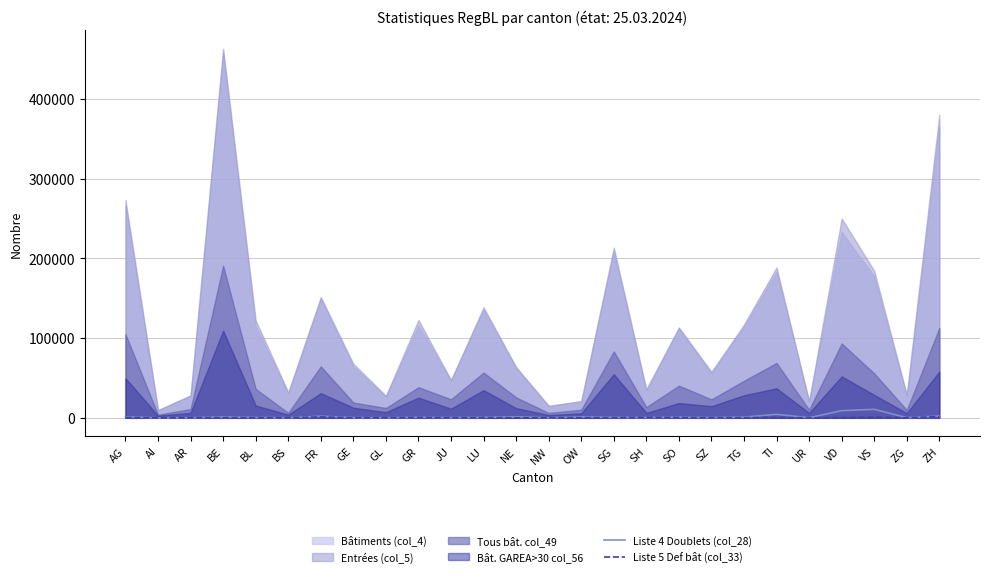

How many values in Liste 5 Def bât (col_33) are above zero?

25